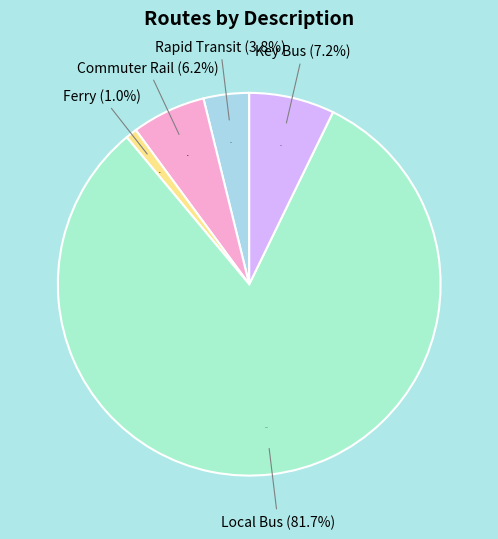

Which slice is the smallest?

Ferry